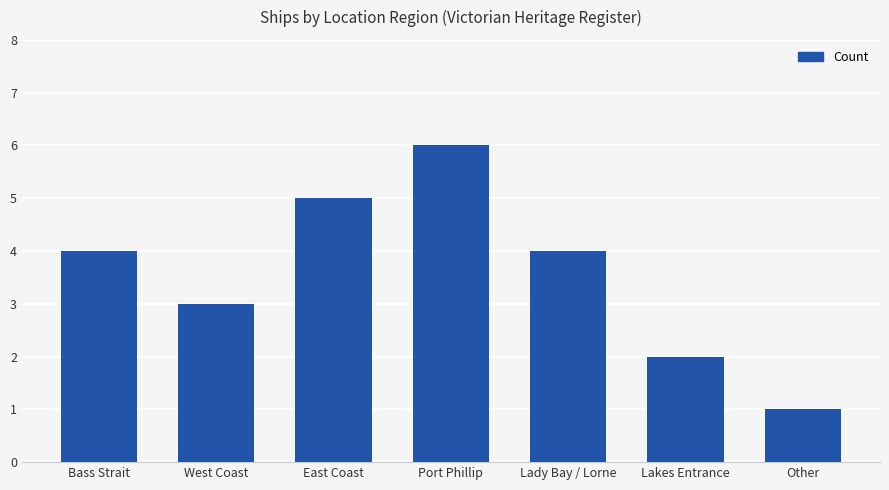

The value at Lady Bay / Lorne is 2. True or false?

False